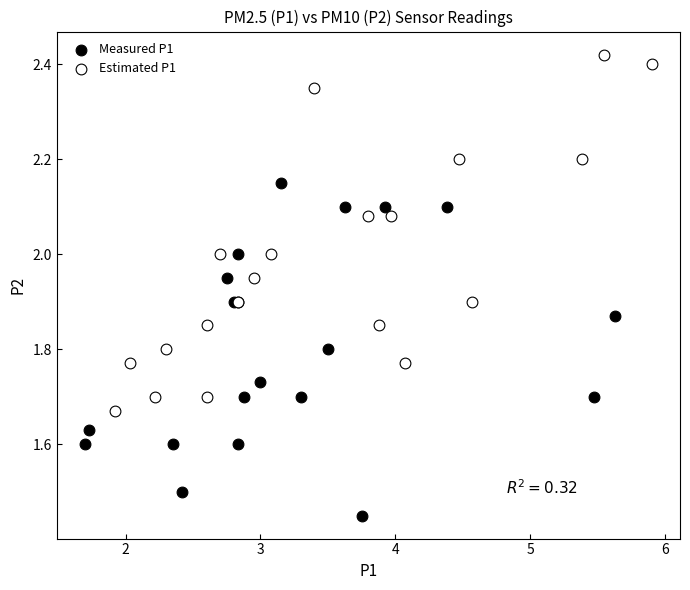

Which series reaches the minimum Y coordinate?

Measured P1